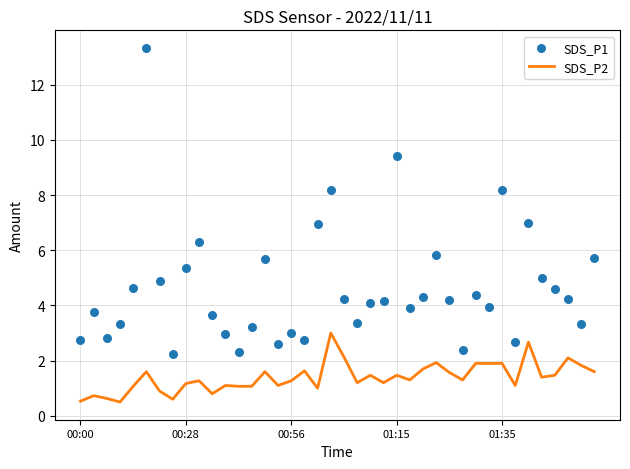

Which series has the widest spread of Y values?

SDS_P1